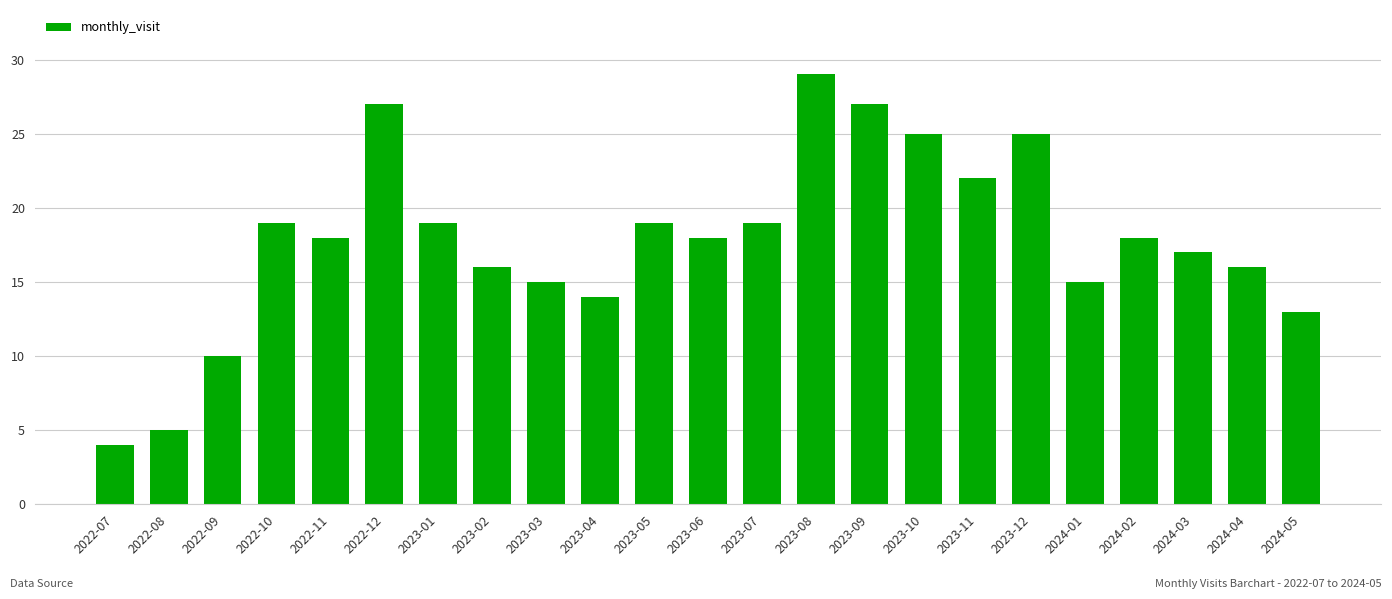

What is the sum of the values at 2024-05 and 2024-01?

28